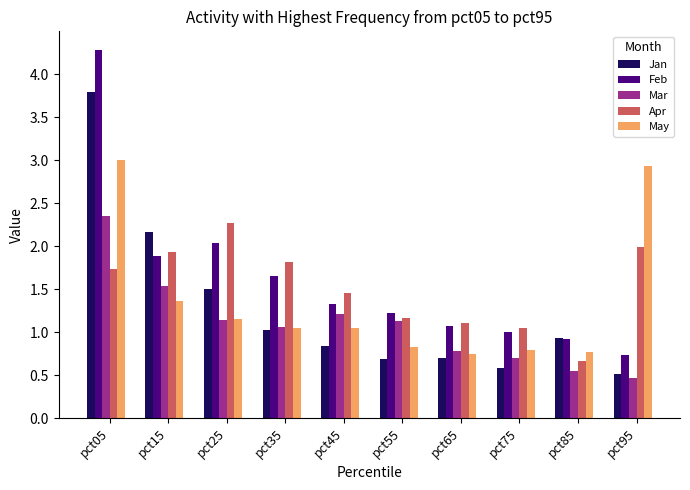

What is the sum of all Apr values?

15.2